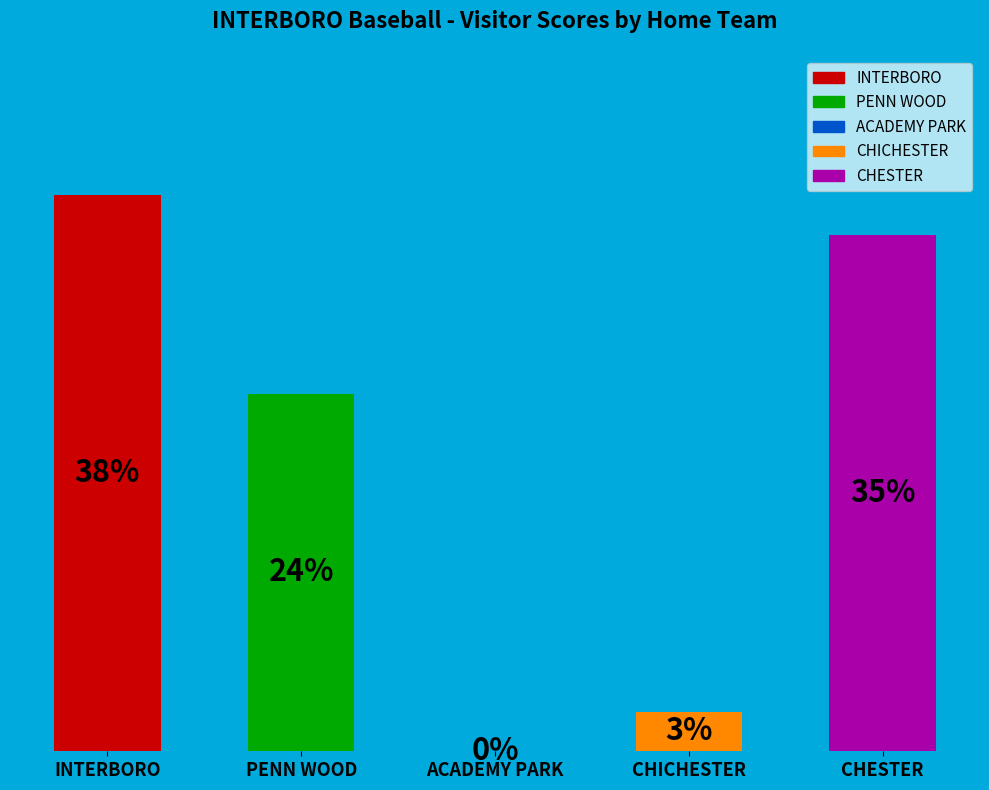

At which label is the value closest to 18?

PENN WOOD